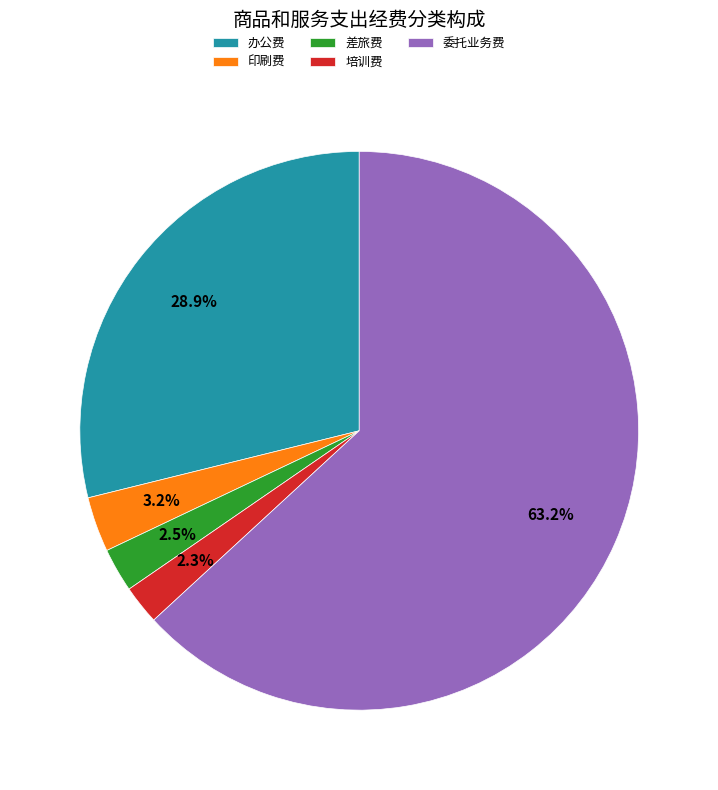

What percentage is the 委托业务费 slice, to the nearest percent?

63%